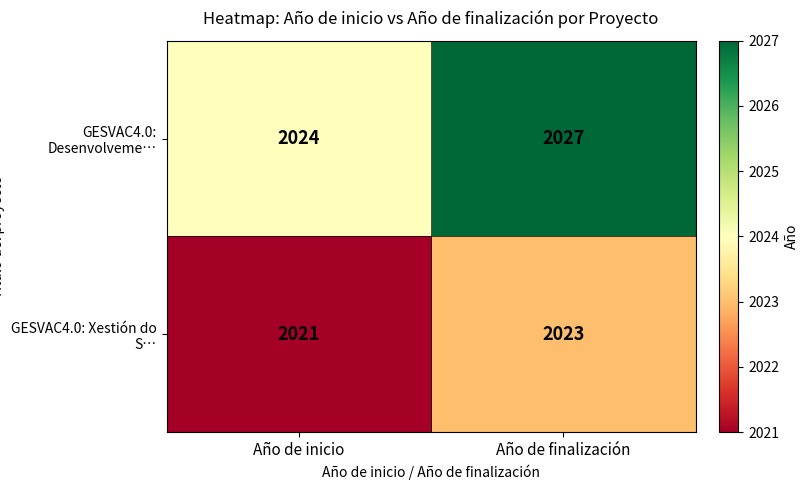

What is the difference between the GESVAC4.0: Desenvolveme… values at Año de finalización and Año de inicio?

3